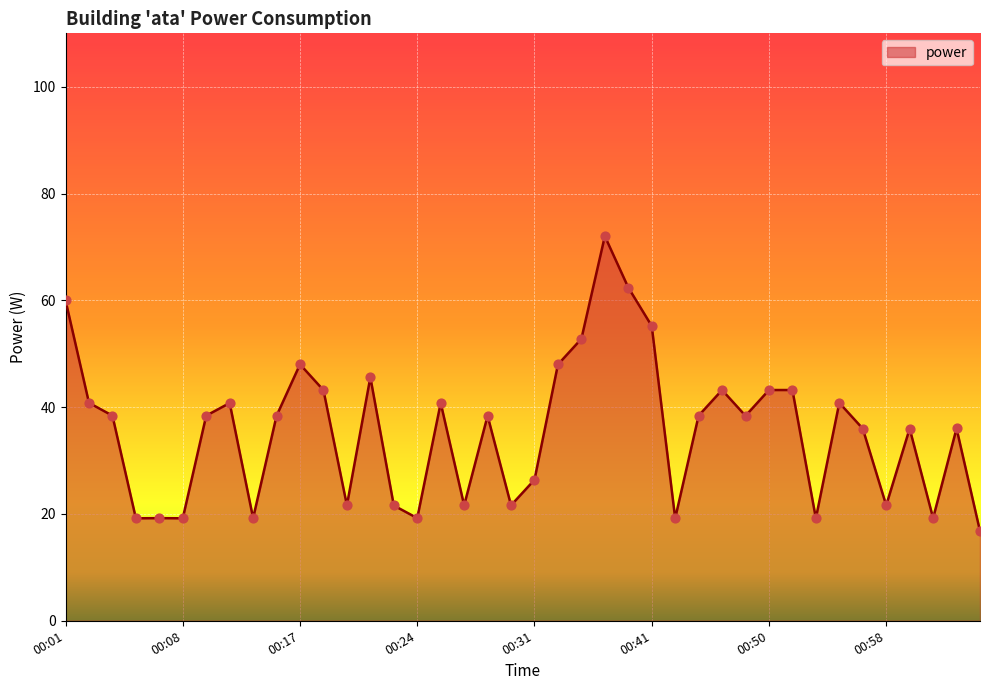

What is the difference between the maximum and minimum values?

55.2